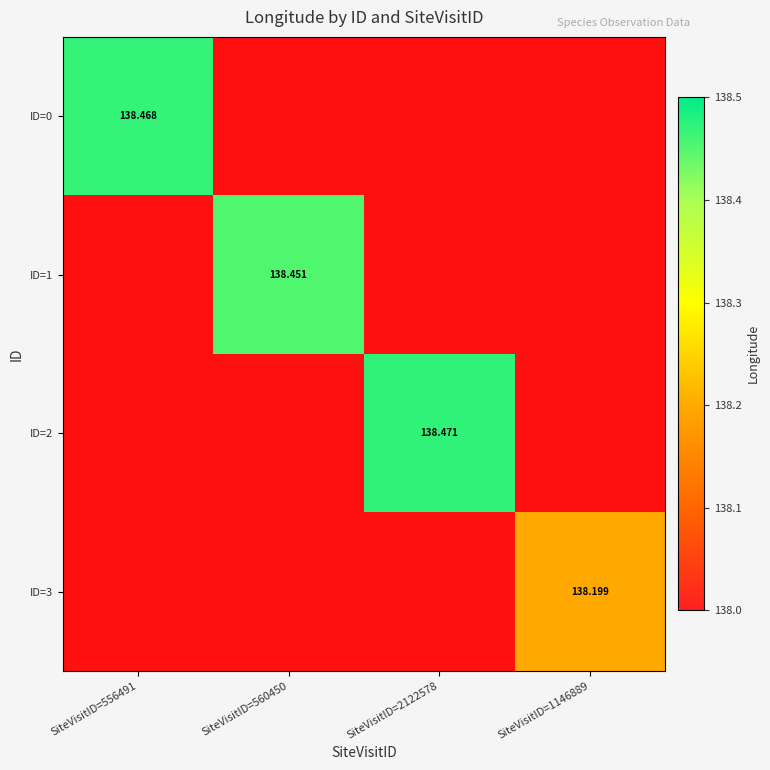

How many categories are shown in the chart?

4